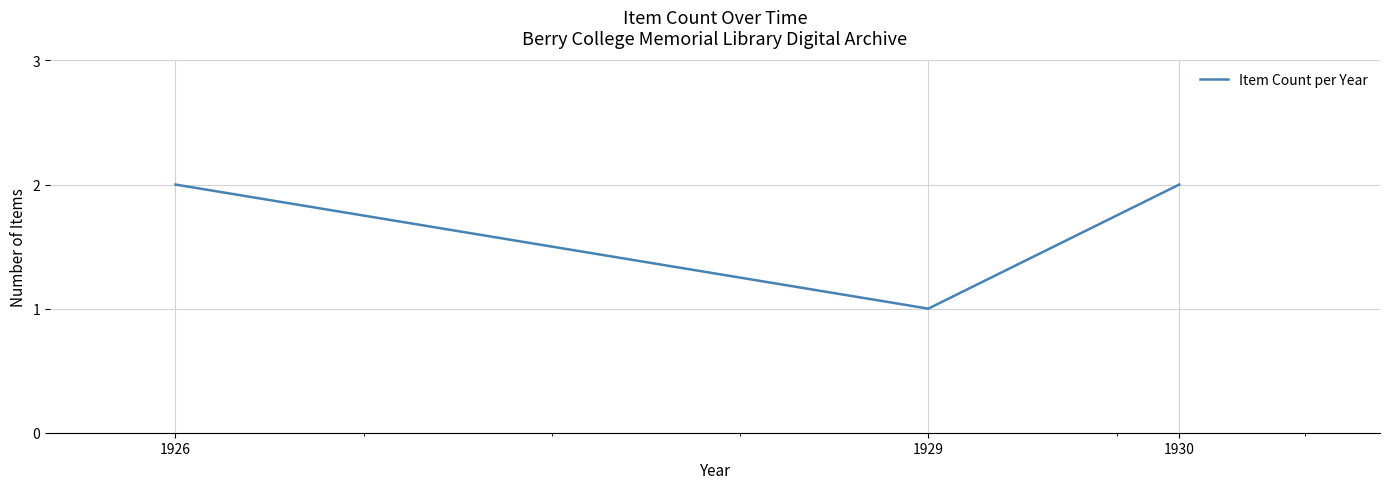

Reading right to left, transcribe all the data shown in this chart.

1930=2	1929=1	1926=2